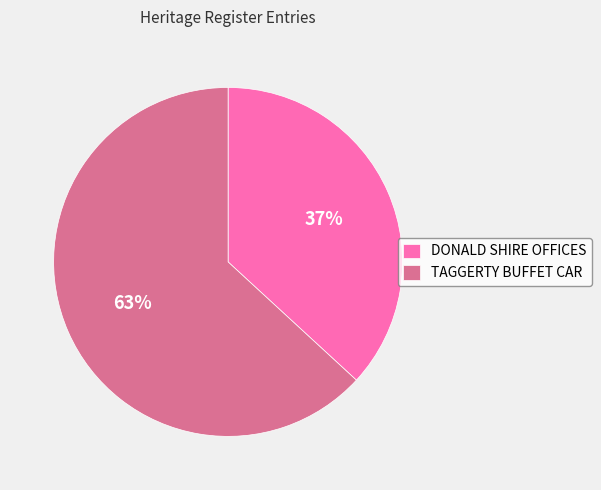

Do DONALD SHIRE OFFICES and TAGGERTY BUFFET CAR together represent more than half of the pie?

Yes